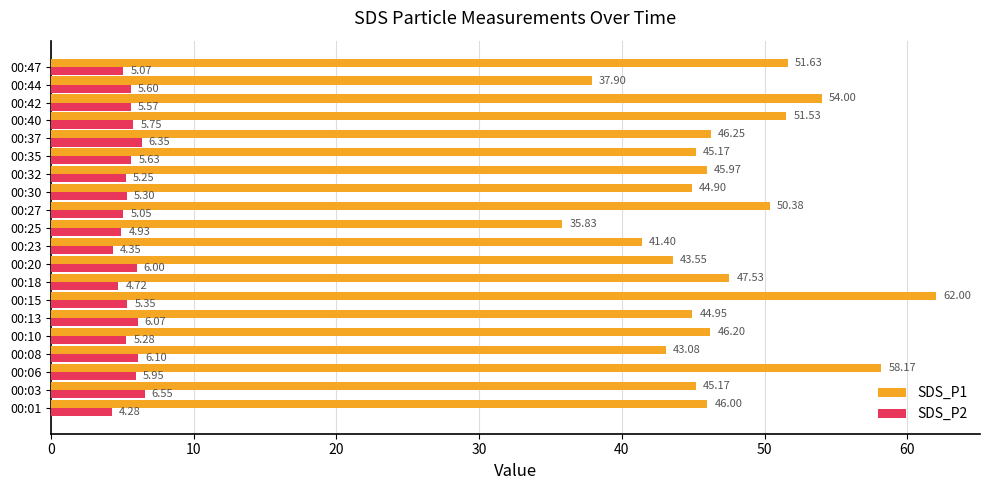

Which series changed the most between 00:13 and 00:32?

SDS_P1